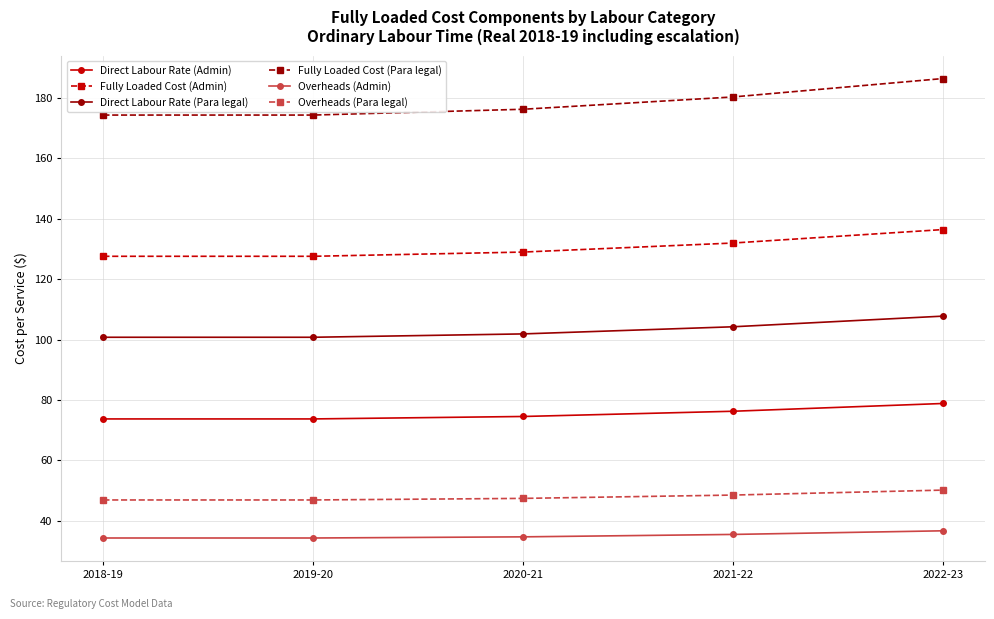

What is the minimum value shown in the chart?

34.4